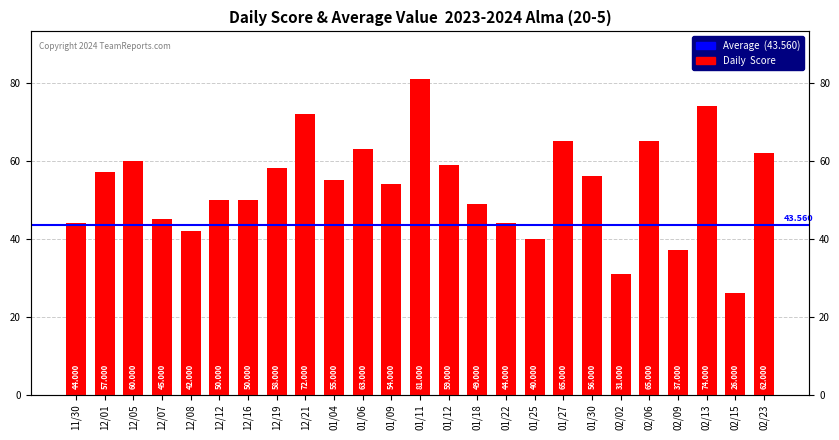

What is the change in value from 11/30 to 12/08?

-2